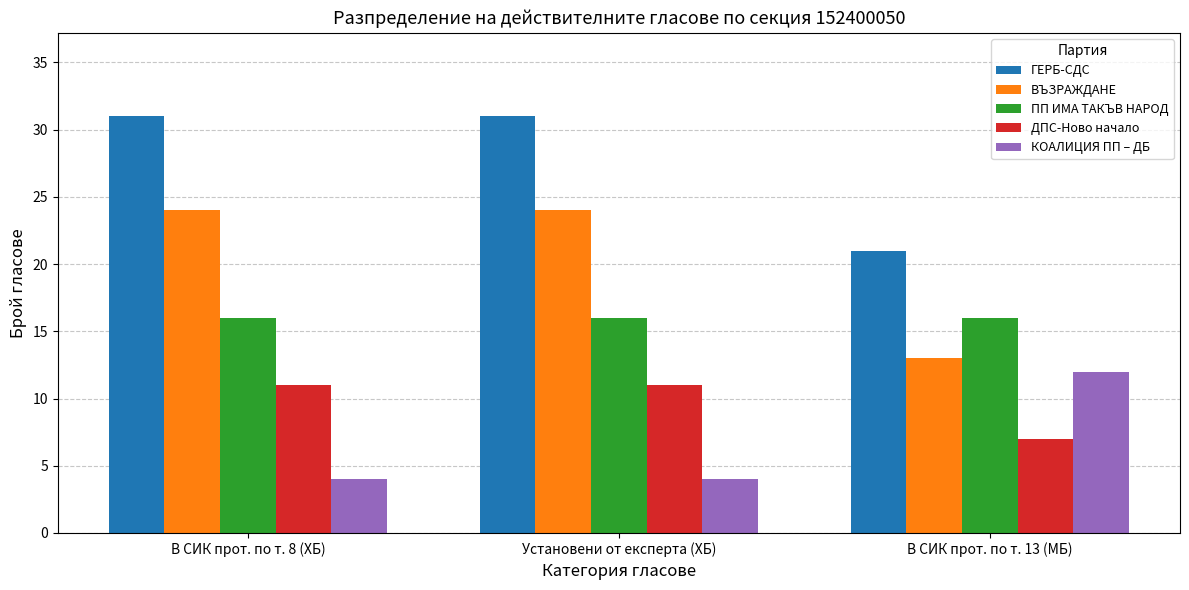

Reading left to right, what are all the values shown in this chart?

ГЕРБ-СДС: В СИК прот. по т. 8 (ХБ)=31	Установени от експерта (ХБ)=31	В СИК прот. по т. 13 (МБ)=21
ВЪЗРАЖДАНЕ: В СИК прот. по т. 8 (ХБ)=24	Установени от експерта (ХБ)=24	В СИК прот. по т. 13 (МБ)=13
ПП ИМА ТАКЪВ НАРОД: В СИК прот. по т. 8 (ХБ)=16	Установени от експерта (ХБ)=16	В СИК прот. по т. 13 (МБ)=16
ДПС-Ново начало: В СИК прот. по т. 8 (ХБ)=11	Установени от експерта (ХБ)=11	В СИК прот. по т. 13 (МБ)=7
КОАЛИЦИЯ ПП – ДБ: В СИК прот. по т. 8 (ХБ)=4	Установени от експерта (ХБ)=4	В СИК прот. по т. 13 (МБ)=12